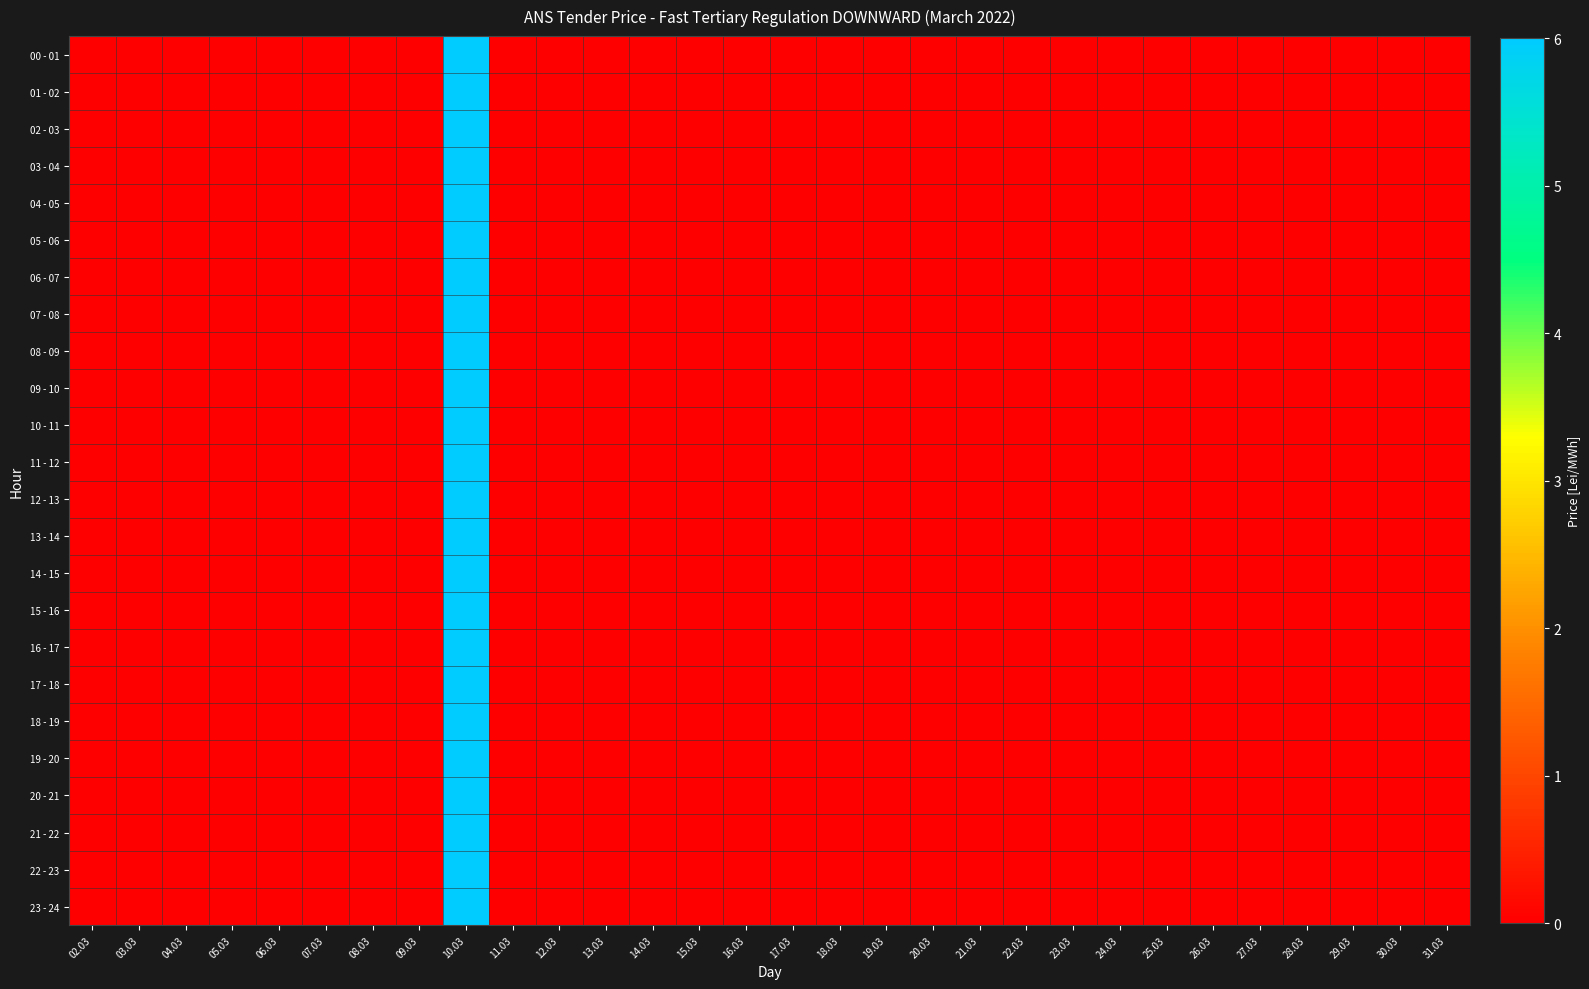

Reading left to right, list all the values displayed in this chart.

00 - 01: 02.03=0	03.03=0	04.03=0	05.03=0	06.03=0	07.03=0	08.03=0	09.03=0	10.03=6	11.03=0	12.03=0	13.03=0	14.03=0	15.03=0	16.03=0	17.03=0	18.03=0	19.03=0	20.03=0	21.03=0	22.03=0	23.03=0	24.03=0	25.03=0	26.03=0	27.03=0	28.03=0	29.03=0	30.03=0	31.03=0
01 - 02: 02.03=0	03.03=0	04.03=0	05.03=0	06.03=0	07.03=0	08.03=0	09.03=0	10.03=6	11.03=0	12.03=0	13.03=0	14.03=0	15.03=0	16.03=0	17.03=0	18.03=0	19.03=0	20.03=0	21.03=0	22.03=0	23.03=0	24.03=0	25.03=0	26.03=0	27.03=0	28.03=0	29.03=0	30.03=0	31.03=0
02 - 03: 02.03=0	03.03=0	04.03=0	05.03=0	06.03=0	07.03=0	08.03=0	09.03=0	10.03=6	11.03=0	12.03=0	13.03=0	14.03=0	15.03=0	16.03=0	17.03=0	18.03=0	19.03=0	20.03=0	21.03=0	22.03=0	23.03=0	24.03=0	25.03=0	26.03=0	27.03=0	28.03=0	29.03=0	30.03=0	31.03=0
03 - 04: 02.03=0	03.03=0	04.03=0	05.03=0	06.03=0	07.03=0	08.03=0	09.03=0	10.03=6	11.03=0	12.03=0	13.03=0	14.03=0	15.03=0	16.03=0	17.03=0	18.03=0	19.03=0	20.03=0	21.03=0	22.03=0	23.03=0	24.03=0	25.03=0	26.03=0	27.03=0	28.03=0	29.03=0	30.03=0	31.03=0
04 - 05: 02.03=0	03.03=0	04.03=0	05.03=0	06.03=0	07.03=0	08.03=0	09.03=0	10.03=6	11.03=0	12.03=0	13.03=0	14.03=0	15.03=0	16.03=0	17.03=0	18.03=0	19.03=0	20.03=0	21.03=0	22.03=0	23.03=0	24.03=0	25.03=0	26.03=0	27.03=0	28.03=0	29.03=0	30.03=0	31.03=0
05 - 06: 02.03=0	03.03=0	04.03=0	05.03=0	06.03=0	07.03=0	08.03=0	09.03=0	10.03=6	11.03=0	12.03=0	13.03=0	14.03=0	15.03=0	16.03=0	17.03=0	18.03=0	19.03=0	20.03=0	21.03=0	22.03=0	23.03=0	24.03=0	25.03=0	26.03=0	27.03=0	28.03=0	29.03=0	30.03=0	31.03=0
06 - 07: 02.03=0	03.03=0	04.03=0	05.03=0	06.03=0	07.03=0	08.03=0	09.03=0	10.03=6	11.03=0	12.03=0	13.03=0	14.03=0	15.03=0	16.03=0	17.03=0	18.03=0	19.03=0	20.03=0	21.03=0	22.03=0	23.03=0	24.03=0	25.03=0	26.03=0	27.03=0	28.03=0	29.03=0	30.03=0	31.03=0
07 - 08: 02.03=0	03.03=0	04.03=0	05.03=0	06.03=0	07.03=0	08.03=0	09.03=0	10.03=6	11.03=0	12.03=0	13.03=0	14.03=0	15.03=0	16.03=0	17.03=0	18.03=0	19.03=0	20.03=0	21.03=0	22.03=0	23.03=0	24.03=0	25.03=0	26.03=0	27.03=0	28.03=0	29.03=0	30.03=0	31.03=0
08 - 09: 02.03=0	03.03=0	04.03=0	05.03=0	06.03=0	07.03=0	08.03=0	09.03=0	10.03=6	11.03=0	12.03=0	13.03=0	14.03=0	15.03=0	16.03=0	17.03=0	18.03=0	19.03=0	20.03=0	21.03=0	22.03=0	23.03=0	24.03=0	25.03=0	26.03=0	27.03=0	28.03=0	29.03=0	30.03=0	31.03=0
09 - 10: 02.03=0	03.03=0	04.03=0	05.03=0	06.03=0	07.03=0	08.03=0	09.03=0	10.03=6	11.03=0	12.03=0	13.03=0	14.03=0	15.03=0	16.03=0	17.03=0	18.03=0	19.03=0	20.03=0	21.03=0	22.03=0	23.03=0	24.03=0	25.03=0	26.03=0	27.03=0	28.03=0	29.03=0	30.03=0	31.03=0
10 - 11: 02.03=0	03.03=0	04.03=0	05.03=0	06.03=0	07.03=0	08.03=0	09.03=0	10.03=6	11.03=0	12.03=0	13.03=0	14.03=0	15.03=0	16.03=0	17.03=0	18.03=0	19.03=0	20.03=0	21.03=0	22.03=0	23.03=0	24.03=0	25.03=0	26.03=0	27.03=0	28.03=0	29.03=0	30.03=0	31.03=0
11 - 12: 02.03=0	03.03=0	04.03=0	05.03=0	06.03=0	07.03=0	08.03=0	09.03=0	10.03=6	11.03=0	12.03=0	13.03=0	14.03=0	15.03=0	16.03=0	17.03=0	18.03=0	19.03=0	20.03=0	21.03=0	22.03=0	23.03=0	24.03=0	25.03=0	26.03=0	27.03=0	28.03=0	29.03=0	30.03=0	31.03=0
12 - 13: 02.03=0	03.03=0	04.03=0	05.03=0	06.03=0	07.03=0	08.03=0	09.03=0	10.03=6	11.03=0	12.03=0	13.03=0	14.03=0	15.03=0	16.03=0	17.03=0	18.03=0	19.03=0	20.03=0	21.03=0	22.03=0	23.03=0	24.03=0	25.03=0	26.03=0	27.03=0	28.03=0	29.03=0	30.03=0	31.03=0
13 - 14: 02.03=0	03.03=0	04.03=0	05.03=0	06.03=0	07.03=0	08.03=0	09.03=0	10.03=6	11.03=0	12.03=0	13.03=0	14.03=0	15.03=0	16.03=0	17.03=0	18.03=0	19.03=0	20.03=0	21.03=0	22.03=0	23.03=0	24.03=0	25.03=0	26.03=0	27.03=0	28.03=0	29.03=0	30.03=0	31.03=0
14 - 15: 02.03=0	03.03=0	04.03=0	05.03=0	06.03=0	07.03=0	08.03=0	09.03=0	10.03=6	11.03=0	12.03=0	13.03=0	14.03=0	15.03=0	16.03=0	17.03=0	18.03=0	19.03=0	20.03=0	21.03=0	22.03=0	23.03=0	24.03=0	25.03=0	26.03=0	27.03=0	28.03=0	29.03=0	30.03=0	31.03=0
15 - 16: 02.03=0	03.03=0	04.03=0	05.03=0	06.03=0	07.03=0	08.03=0	09.03=0	10.03=6	11.03=0	12.03=0	13.03=0	14.03=0	15.03=0	16.03=0	17.03=0	18.03=0	19.03=0	20.03=0	21.03=0	22.03=0	23.03=0	24.03=0	25.03=0	26.03=0	27.03=0	28.03=0	29.03=0	30.03=0	31.03=0
16 - 17: 02.03=0	03.03=0	04.03=0	05.03=0	06.03=0	07.03=0	08.03=0	09.03=0	10.03=6	11.03=0	12.03=0	13.03=0	14.03=0	15.03=0	16.03=0	17.03=0	18.03=0	19.03=0	20.03=0	21.03=0	22.03=0	23.03=0	24.03=0	25.03=0	26.03=0	27.03=0	28.03=0	29.03=0	30.03=0	31.03=0
17 - 18: 02.03=0	03.03=0	04.03=0	05.03=0	06.03=0	07.03=0	08.03=0	09.03=0	10.03=6	11.03=0	12.03=0	13.03=0	14.03=0	15.03=0	16.03=0	17.03=0	18.03=0	19.03=0	20.03=0	21.03=0	22.03=0	23.03=0	24.03=0	25.03=0	26.03=0	27.03=0	28.03=0	29.03=0	30.03=0	31.03=0
18 - 19: 02.03=0	03.03=0	04.03=0	05.03=0	06.03=0	07.03=0	08.03=0	09.03=0	10.03=6	11.03=0	12.03=0	13.03=0	14.03=0	15.03=0	16.03=0	17.03=0	18.03=0	19.03=0	20.03=0	21.03=0	22.03=0	23.03=0	24.03=0	25.03=0	26.03=0	27.03=0	28.03=0	29.03=0	30.03=0	31.03=0
19 - 20: 02.03=0	03.03=0	04.03=0	05.03=0	06.03=0	07.03=0	08.03=0	09.03=0	10.03=6	11.03=0	12.03=0	13.03=0	14.03=0	15.03=0	16.03=0	17.03=0	18.03=0	19.03=0	20.03=0	21.03=0	22.03=0	23.03=0	24.03=0	25.03=0	26.03=0	27.03=0	28.03=0	29.03=0	30.03=0	31.03=0
20 - 21: 02.03=0	03.03=0	04.03=0	05.03=0	06.03=0	07.03=0	08.03=0	09.03=0	10.03=6	11.03=0	12.03=0	13.03=0	14.03=0	15.03=0	16.03=0	17.03=0	18.03=0	19.03=0	20.03=0	21.03=0	22.03=0	23.03=0	24.03=0	25.03=0	26.03=0	27.03=0	28.03=0	29.03=0	30.03=0	31.03=0
21 - 22: 02.03=0	03.03=0	04.03=0	05.03=0	06.03=0	07.03=0	08.03=0	09.03=0	10.03=6	11.03=0	12.03=0	13.03=0	14.03=0	15.03=0	16.03=0	17.03=0	18.03=0	19.03=0	20.03=0	21.03=0	22.03=0	23.03=0	24.03=0	25.03=0	26.03=0	27.03=0	28.03=0	29.03=0	30.03=0	31.03=0
22 - 23: 02.03=0	03.03=0	04.03=0	05.03=0	06.03=0	07.03=0	08.03=0	09.03=0	10.03=6	11.03=0	12.03=0	13.03=0	14.03=0	15.03=0	16.03=0	17.03=0	18.03=0	19.03=0	20.03=0	21.03=0	22.03=0	23.03=0	24.03=0	25.03=0	26.03=0	27.03=0	28.03=0	29.03=0	30.03=0	31.03=0
23 - 24: 02.03=0	03.03=0	04.03=0	05.03=0	06.03=0	07.03=0	08.03=0	09.03=0	10.03=6	11.03=0	12.03=0	13.03=0	14.03=0	15.03=0	16.03=0	17.03=0	18.03=0	19.03=0	20.03=0	21.03=0	22.03=0	23.03=0	24.03=0	25.03=0	26.03=0	27.03=0	28.03=0	29.03=0	30.03=0	31.03=0